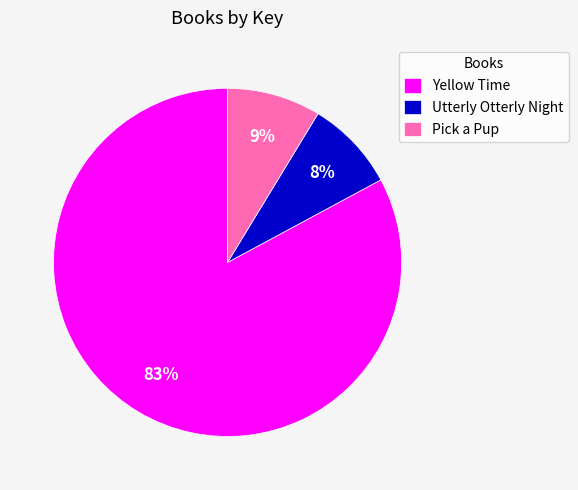

Is the sum of Utterly Otterly Night and Yellow Time greater than half?

Yes